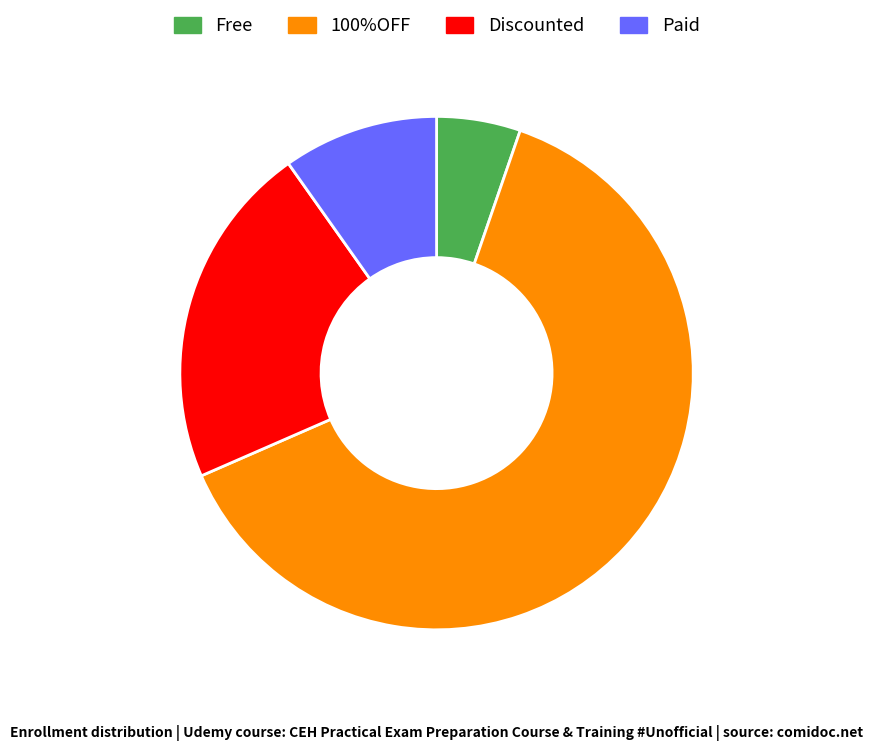

What is the largest slice in the pie chart?

100%OFF